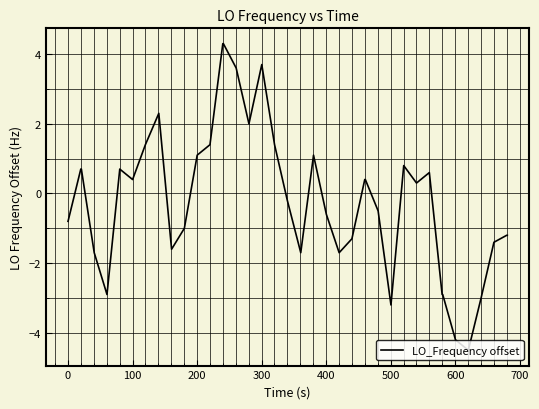

Reading right to left, transcribe all the data shown in this chart.

-1.2	-1.2	-1.4	-3.0	-4.5	-4.2	-2.9	-2.9	0.6	0.3	0.8	-3.2	-0.5	0.4	0.4	-1.3	-1.7	-0.6	1.1	-1.7	-0.2	1.4	3.7	2.0	3.6	4.3	4.3	1.4	1.1	-1.0	-1.6	2.3	1.4	0.4	0.7	-2.9	-1.7	0.7	0.7	-0.8